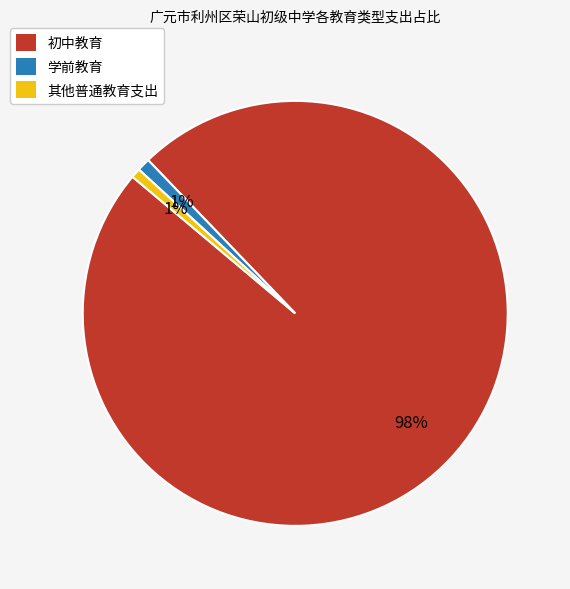

Is it true that 其他普通教育支出 is 11% of the pie?

False